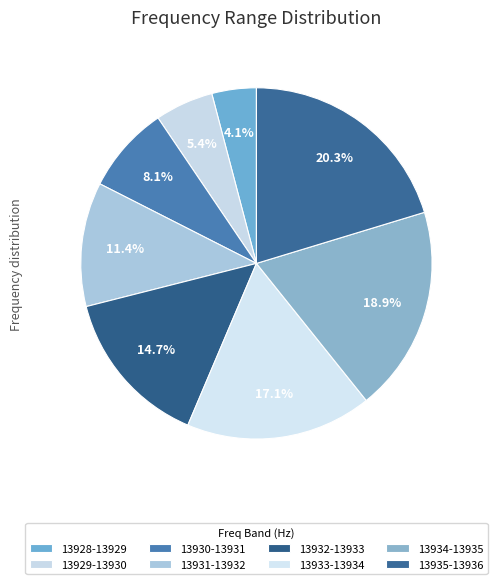

How many slices are in this pie chart?

8